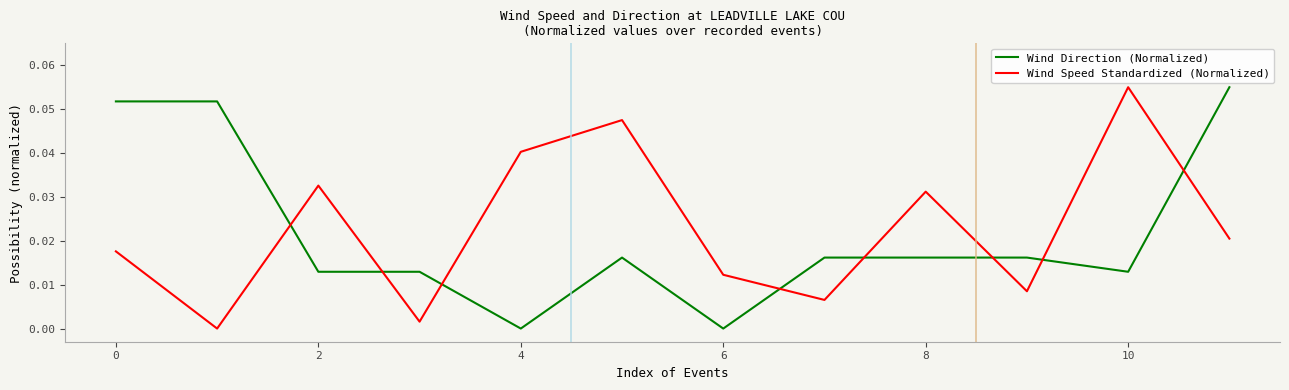

Count the Wind Direction (Normalized) values in the range 0 to 1.

12